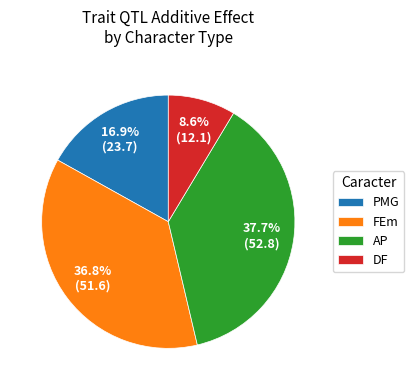

Is there any slice that represents more than half of the pie?

No